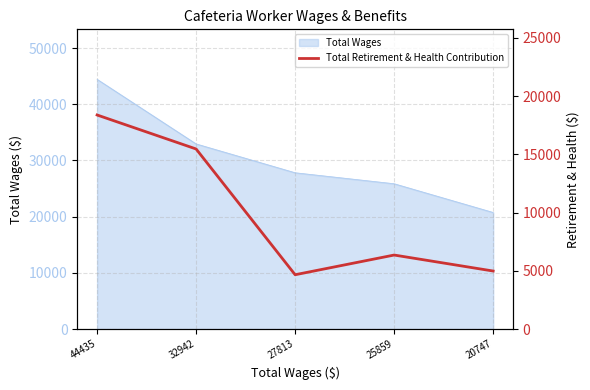

How many interior local peaks (higher than both neighbors) does the data have?

1